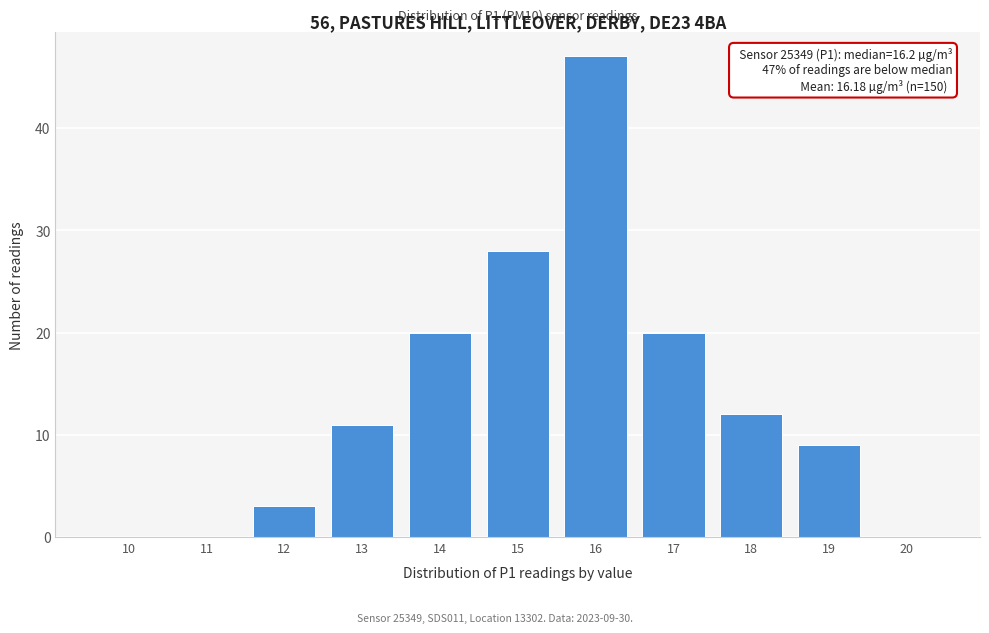

Reading right to left, extract all data points from this chart.

20=0	19=9	18=12	17=20	16=47	15=28	14=20	13=11	12=3	11=0	10=0